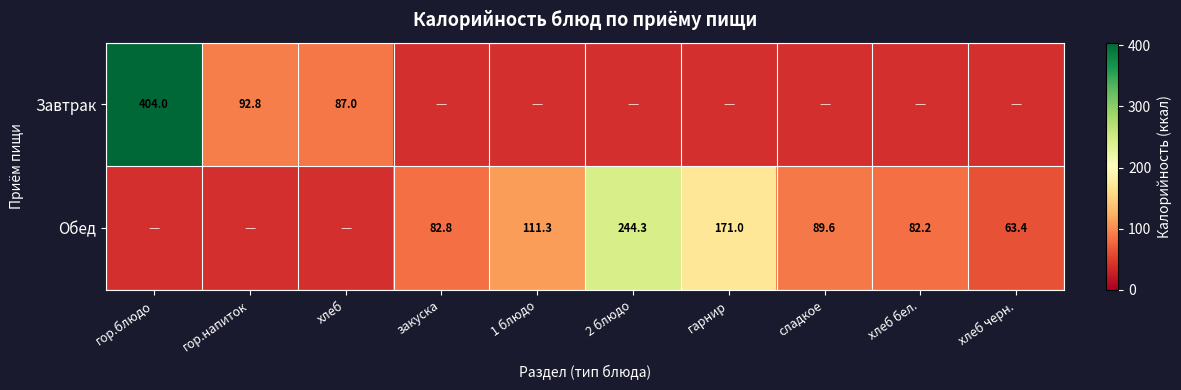

The Завтрак series shows 137.5 at гор.напиток. True or false?

False